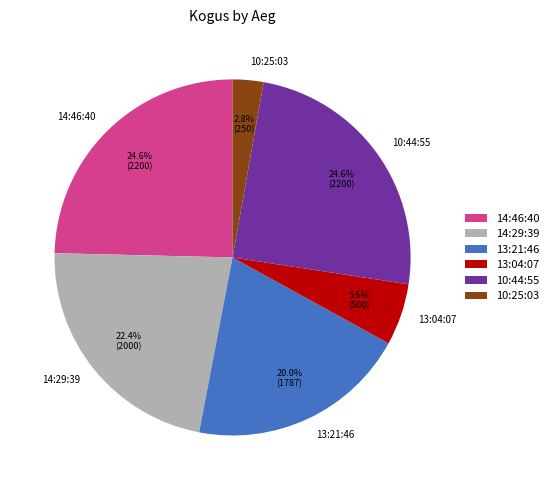

Count the number of slices in the pie.

6